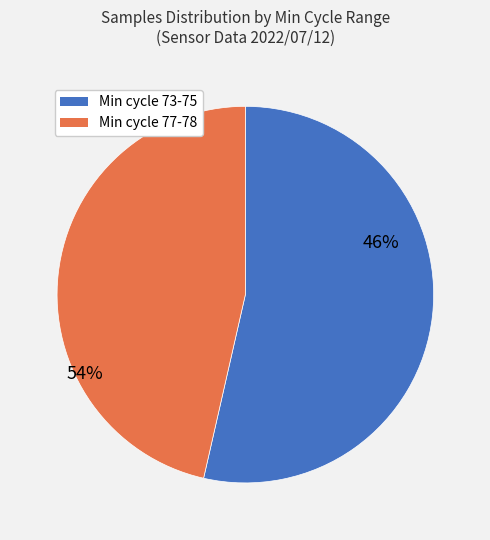

Which slice represents more than half of the pie?

73-75 min cycle